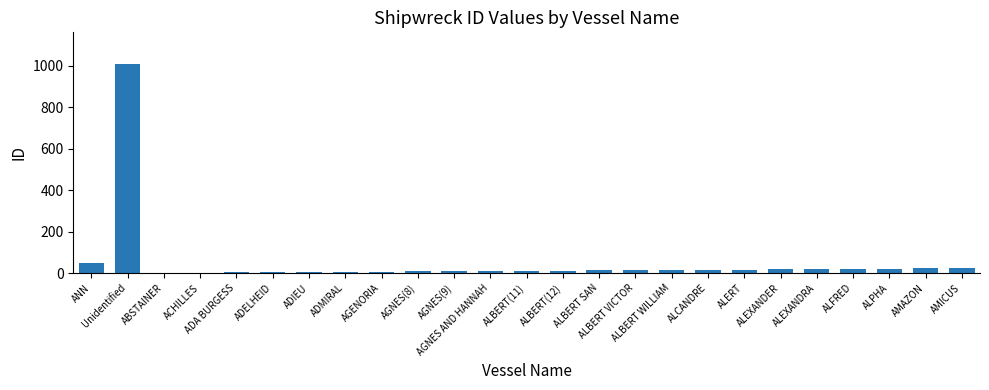

What is the sum of all values?

1339